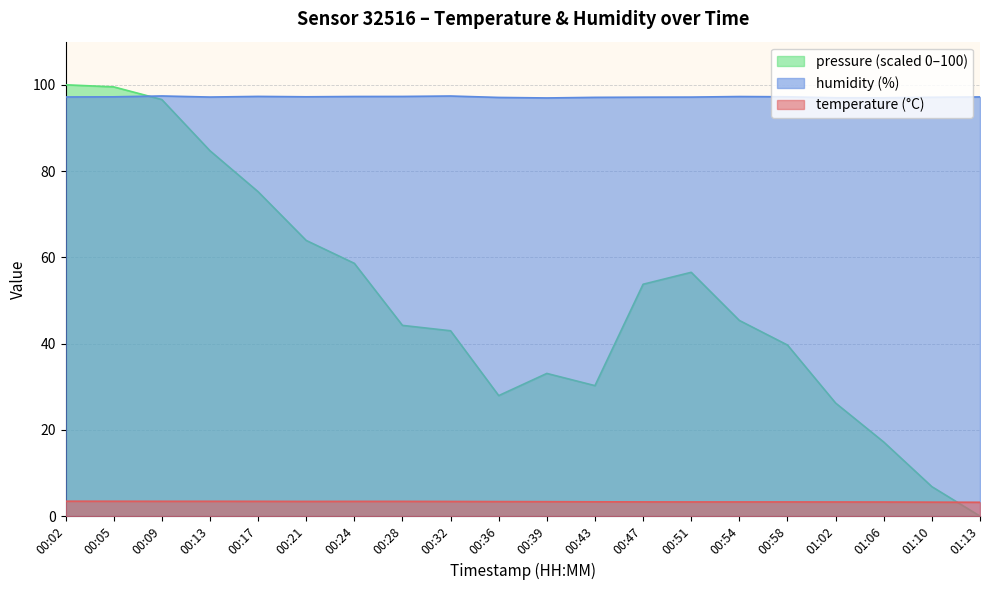

Which series has the widest spread of values?

pressure (scaled 0–100)